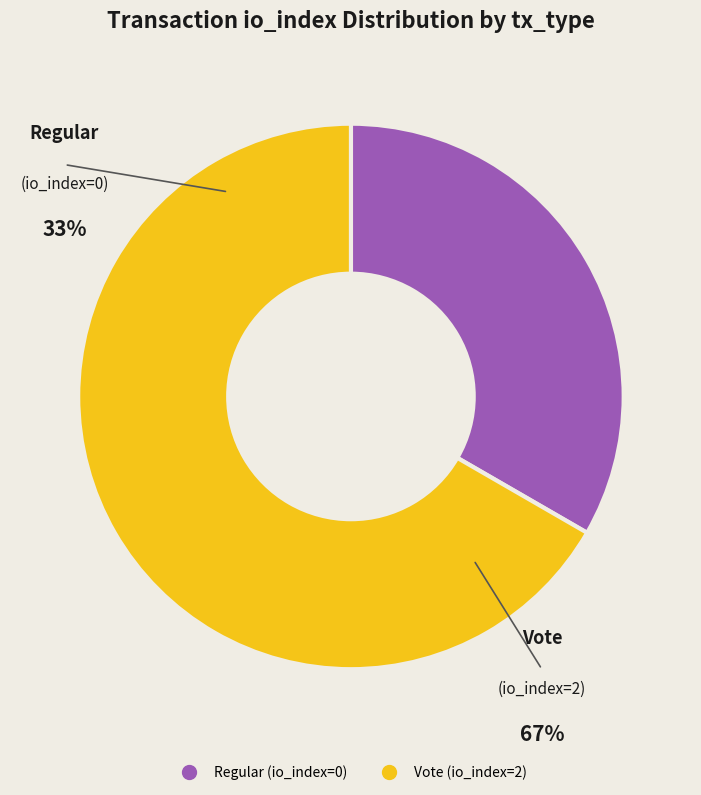

Count the number of slices in the pie.

2